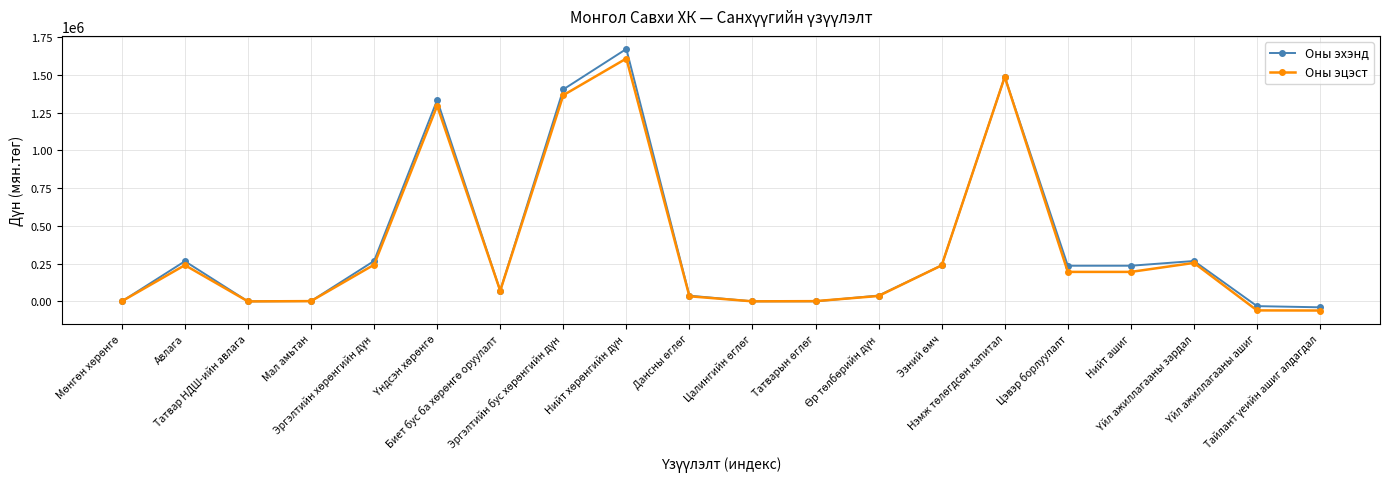

True or false: Оны эцэст has more than 1 interior local peaks.

True